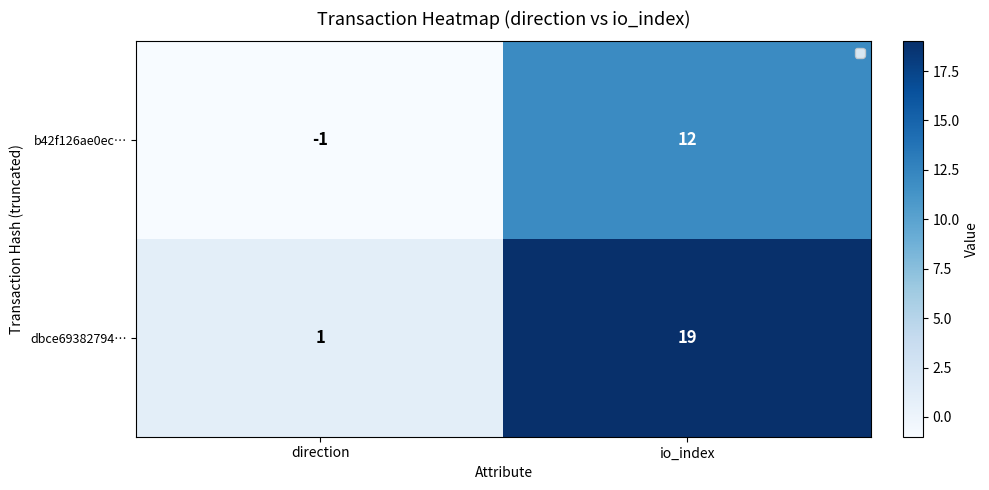

At how many categories does at least one series exceed 14?

1